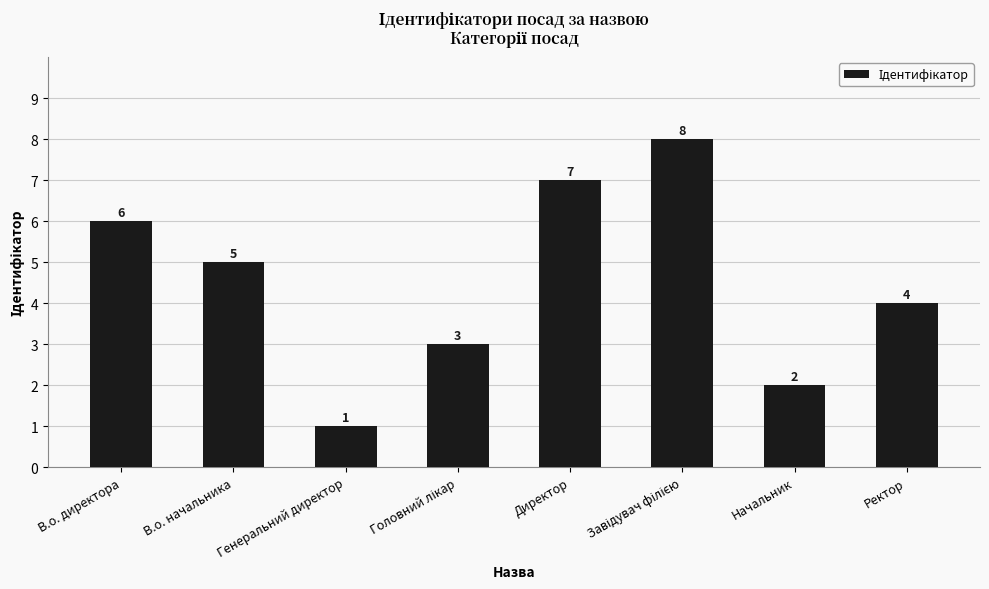

Reading left to right, what are all the values shown in this chart?

6	5	1	3	7	8	2	4